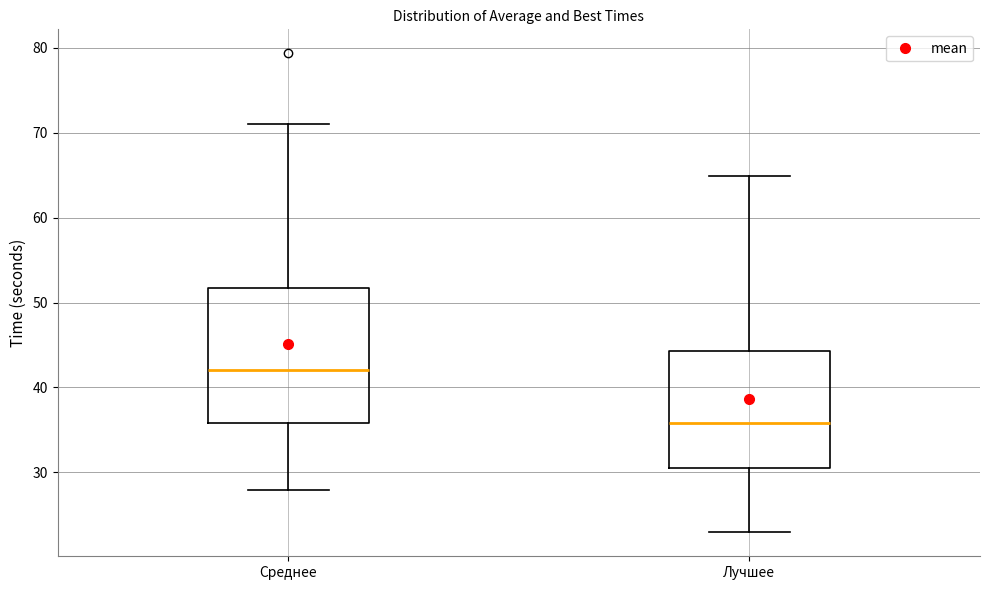

Which box has the lowest median line?

Лучшее